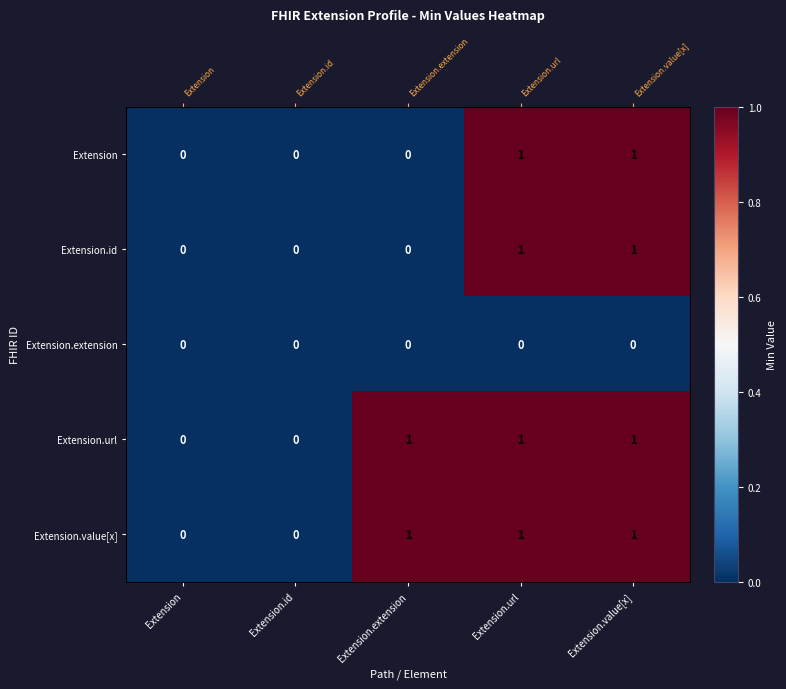

Rank the series by their maximum value, from lowest to highest.

Extension.extension, Extension, Extension.id, Extension.url, Extension.value[x]